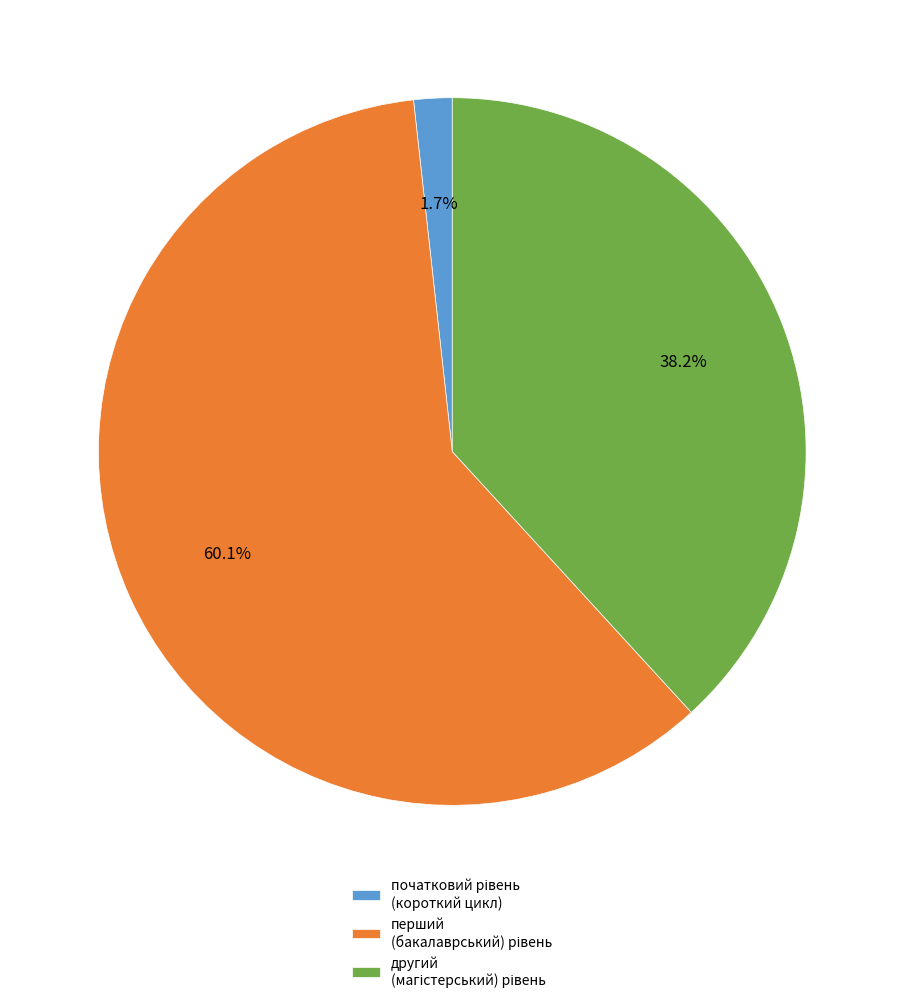

Is there any slice that represents more than half of the pie?

Yes